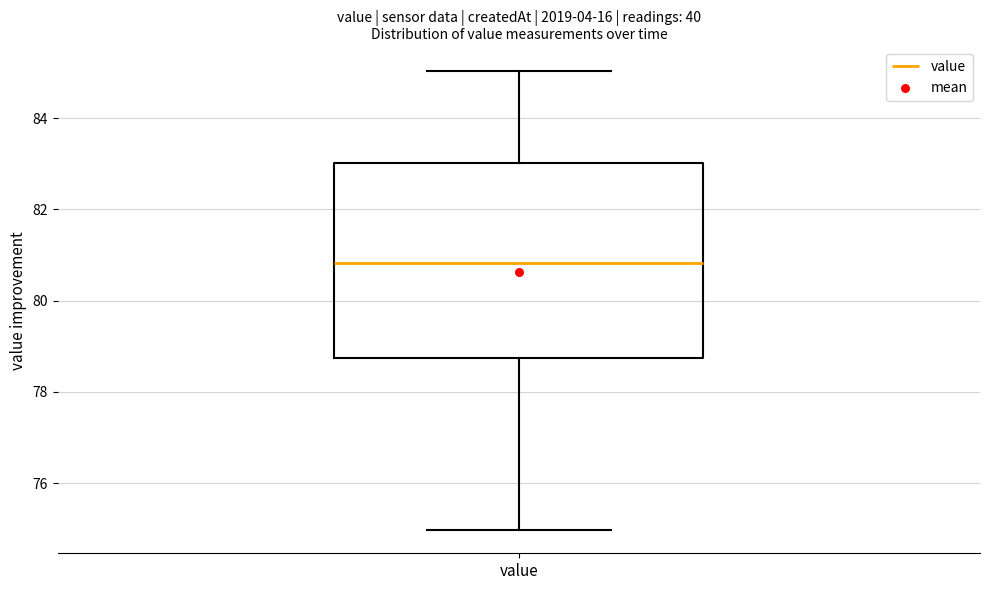

Read this box plot against the y-axis: the position of the median line, the range covered by the box, and the ends of both whiskers. The values are not printed on the chart, so give them approximately, as read against the axis.

median 80.8, box 78.8 to 83.0, whiskers 75.0 to 85.0